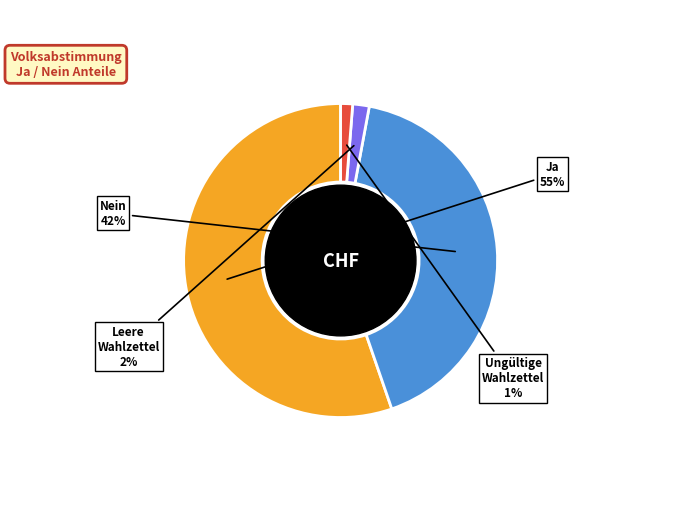

True or false: Ja accounts for 55% of the total.

True